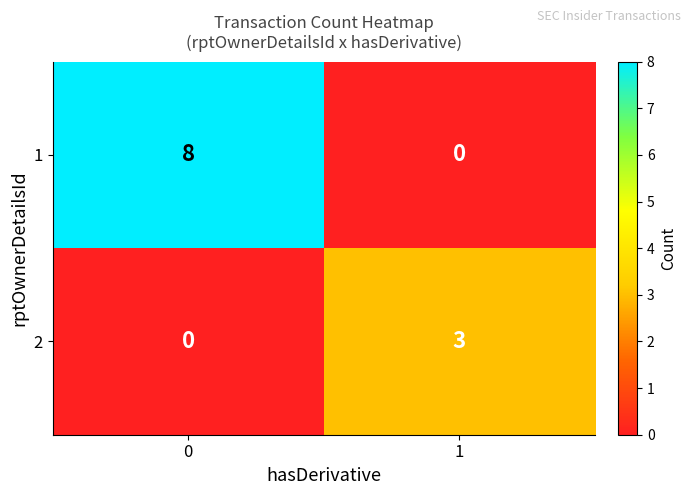

Reading left to right, extract all data points from this chart.

1: 8	0
2: 0	3